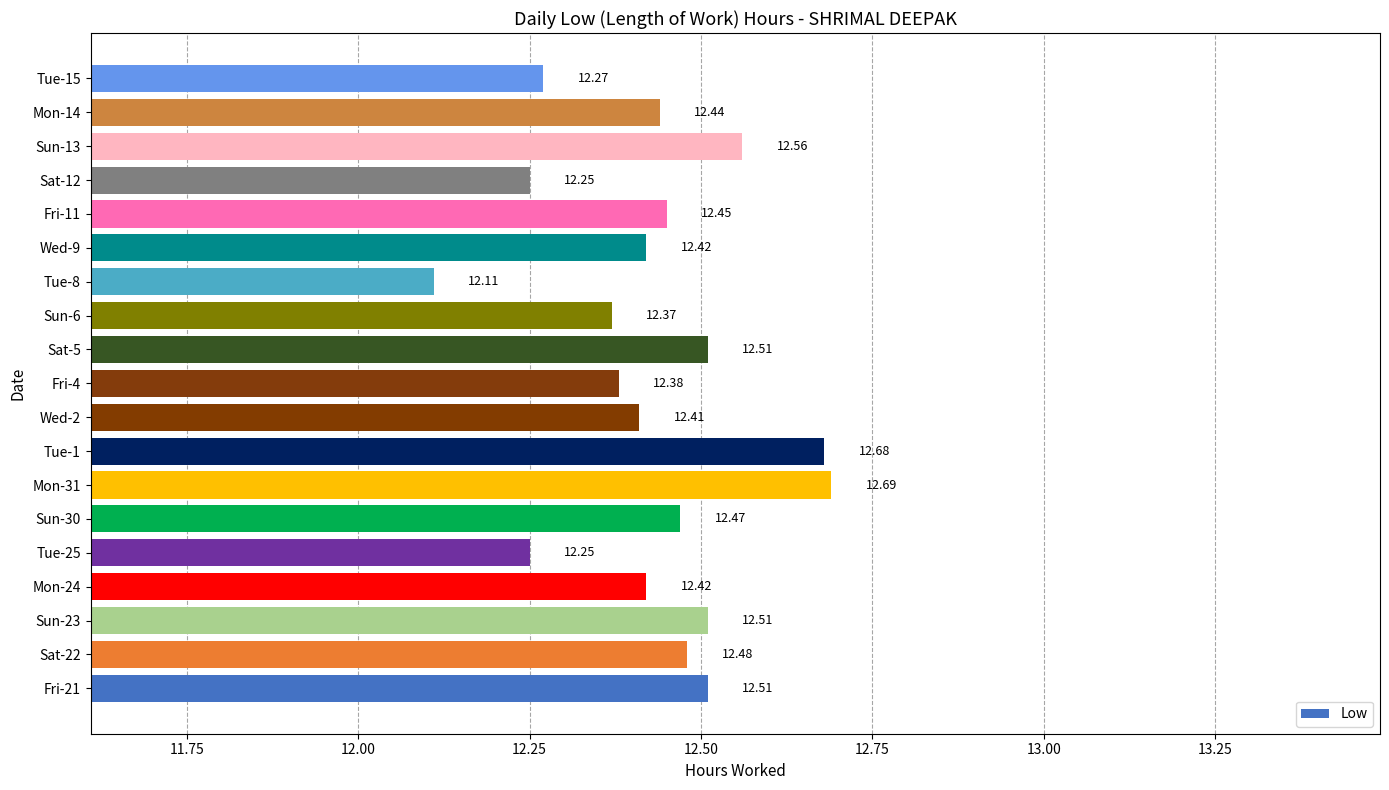

What is the average value?

12.4